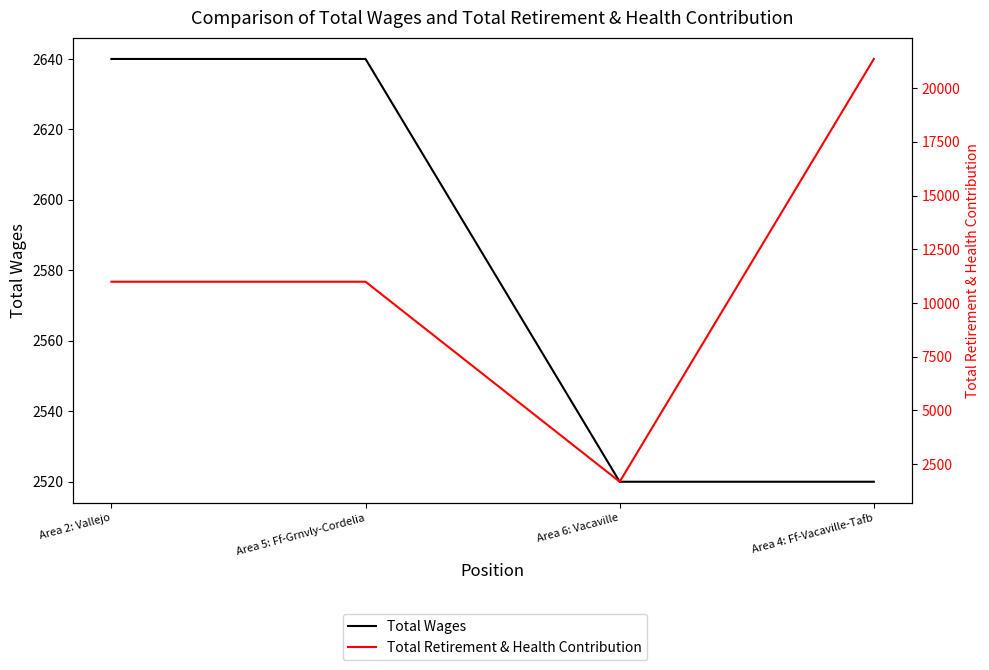

How many lines are shown in the chart?

2